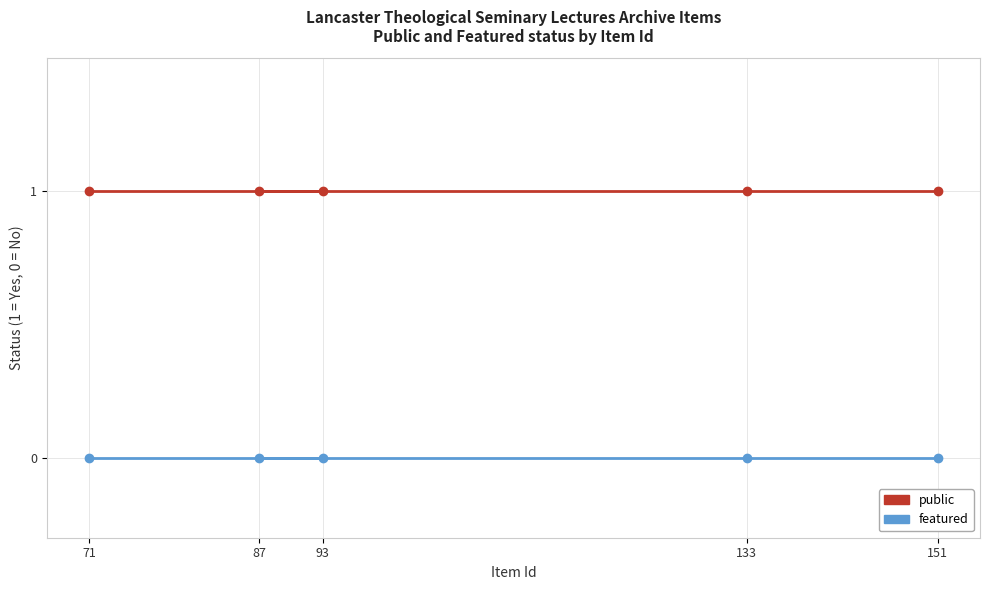

Rank the series at 87 from lowest to highest value.

featured, public